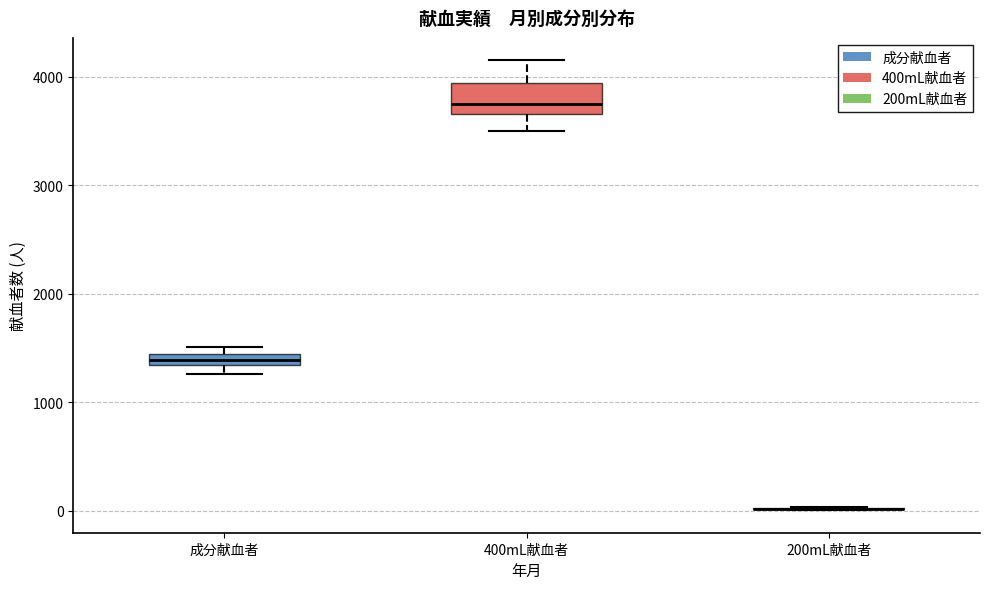

Where is the upper edge of the box for 400mL献血者 on the y-axis? The values are not printed on the chart, so give them approximately, as read against the axis.

3900